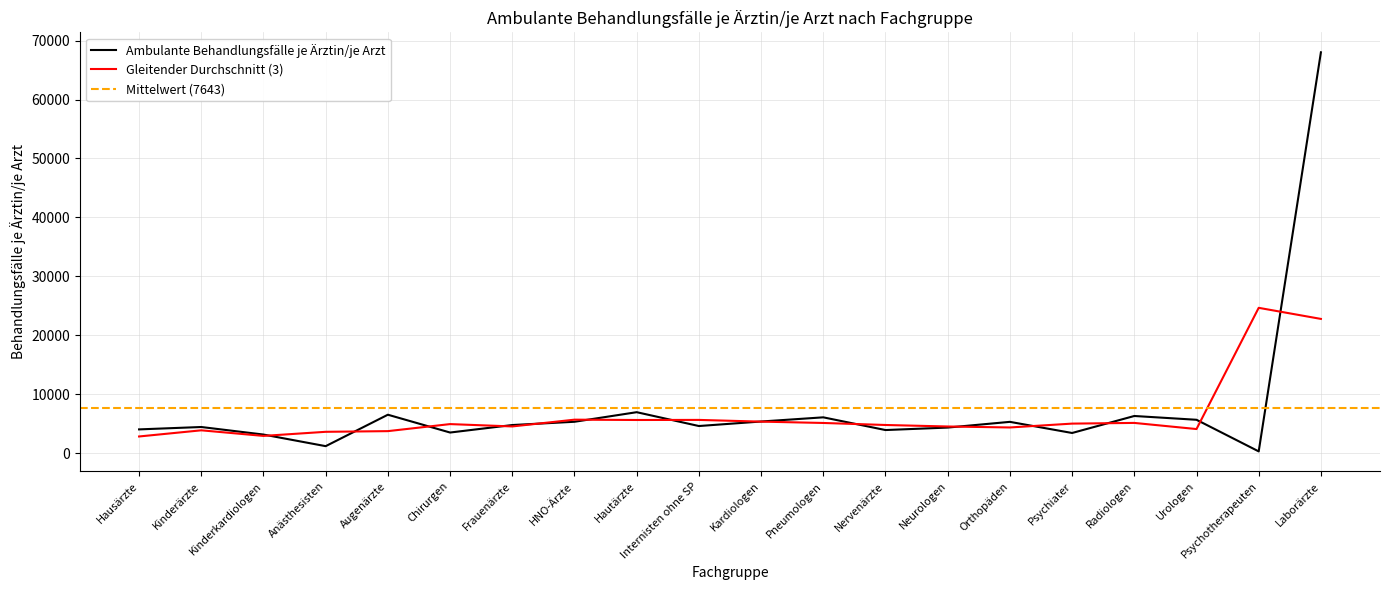

List the labels in order of value, smallest first.

Psychotherapeuten, Anästhesisten, Kinderkardiologen, Psychiater, Chirurgen, Nervenärzte, Hausärzte, Neurologen, Kinderärzte, Internisten ohne SP, Frauenärzte, Orthopäden, HNO-Ärzte, Kardiologen, Urologen, Pneumologen, Radiologen, Augenärzte, Hautärzte, Laborärzte